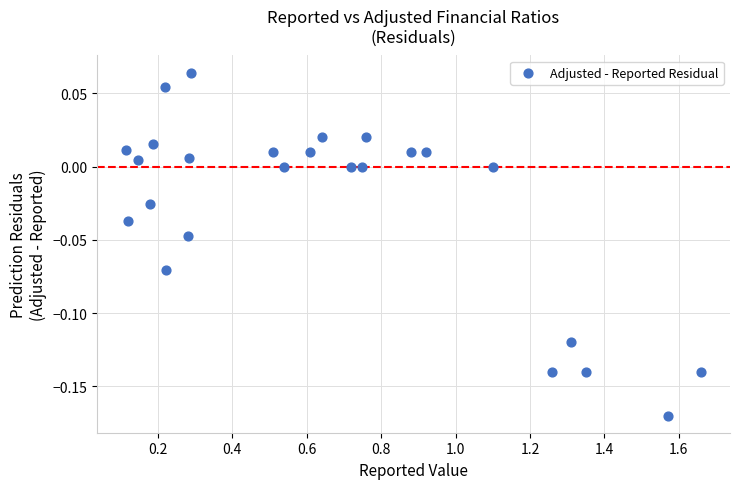

What is the range of X values (max minus min)?

1.5